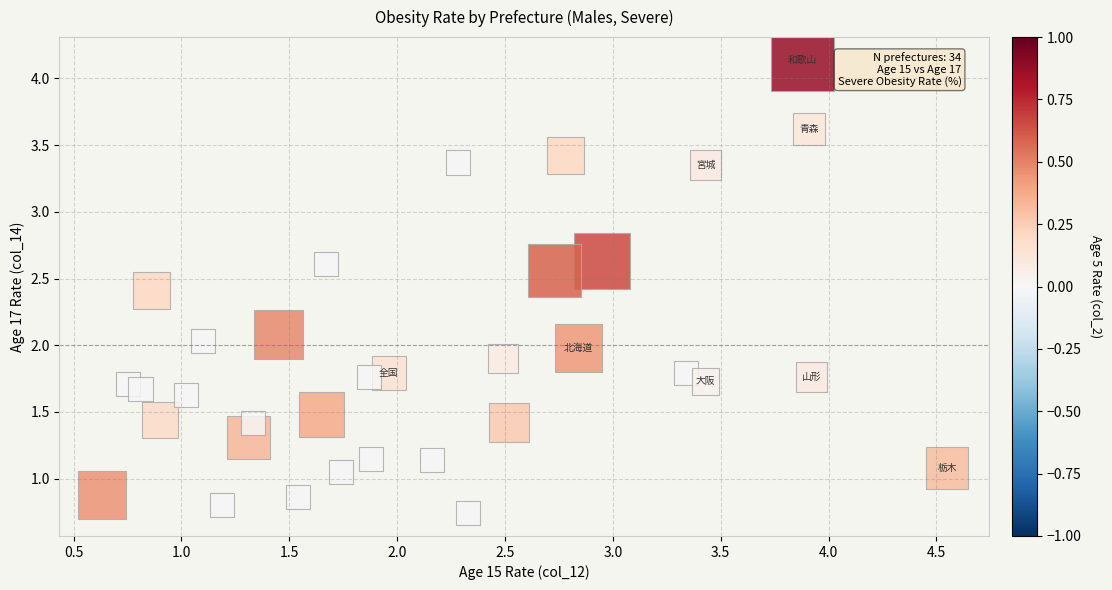

What is the range of X values (max minus min)?

3.9